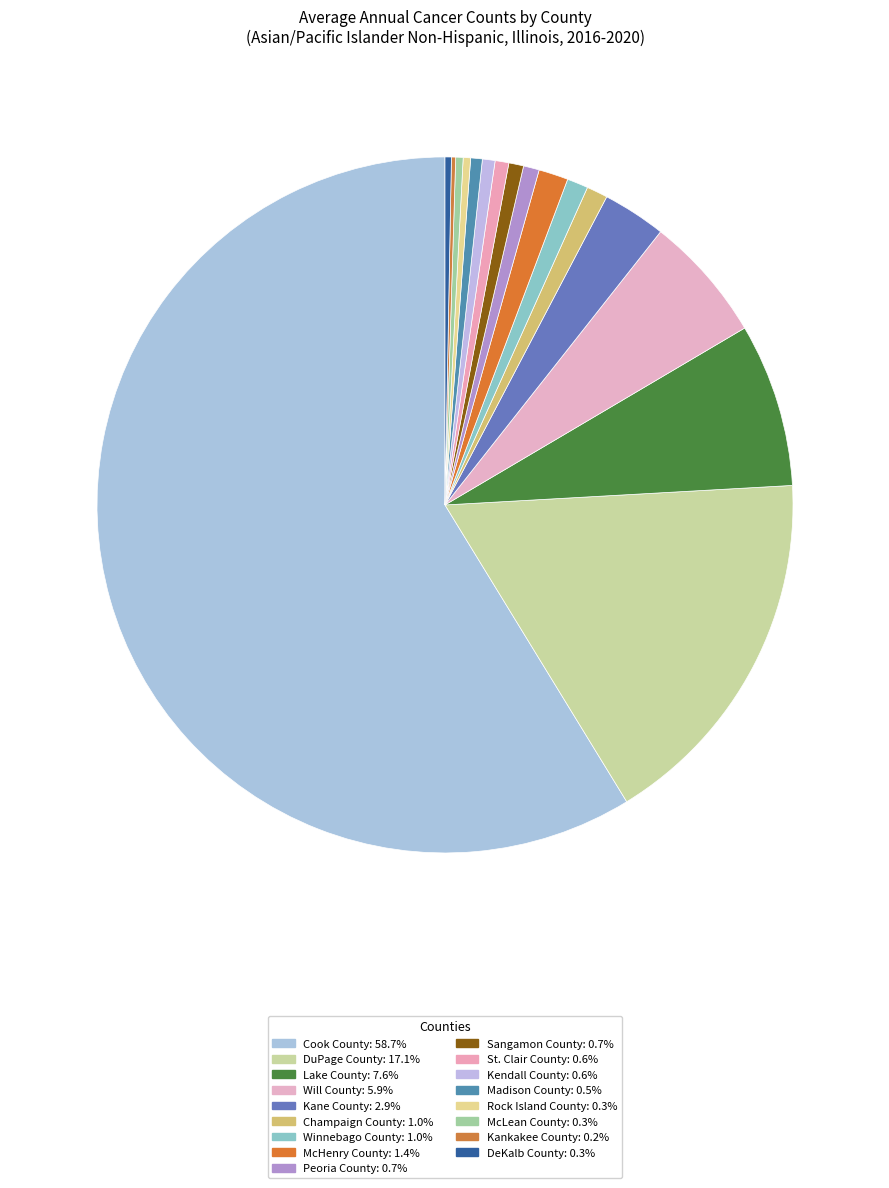

True or false: Winnebago County accounts for 6% of the total.

False